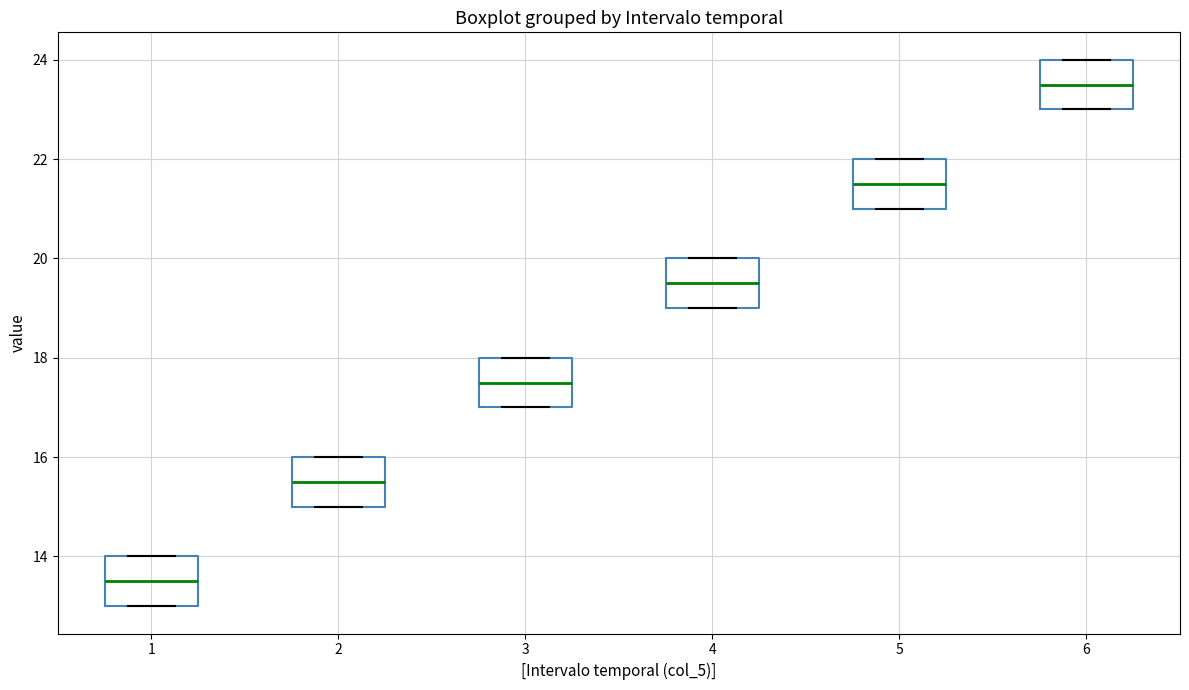

Reading left to right, transcribe this box plot: for each box, give where its median line is, the range the box spans, and where its two whiskers end, as read against the y-axis. The values are not printed on the chart, so give them approximately, as read against the axis.

1: median 13.6, box 13.0 to 14.0, whiskers 13.0 to 14.0
2: median 15.6, box 15.0 to 16.0, whiskers 15.0 to 16.0
3: median 17.6, box 17.0 to 18.0, whiskers 17.0 to 18.0
4: median 19.6, box 19.0 to 20.0, whiskers 19.0 to 20.0
5: median 21.6, box 21.0 to 22.0, whiskers 21.0 to 22.0
6: median 23.6, box 23.0 to 24.0, whiskers 23.0 to 24.0